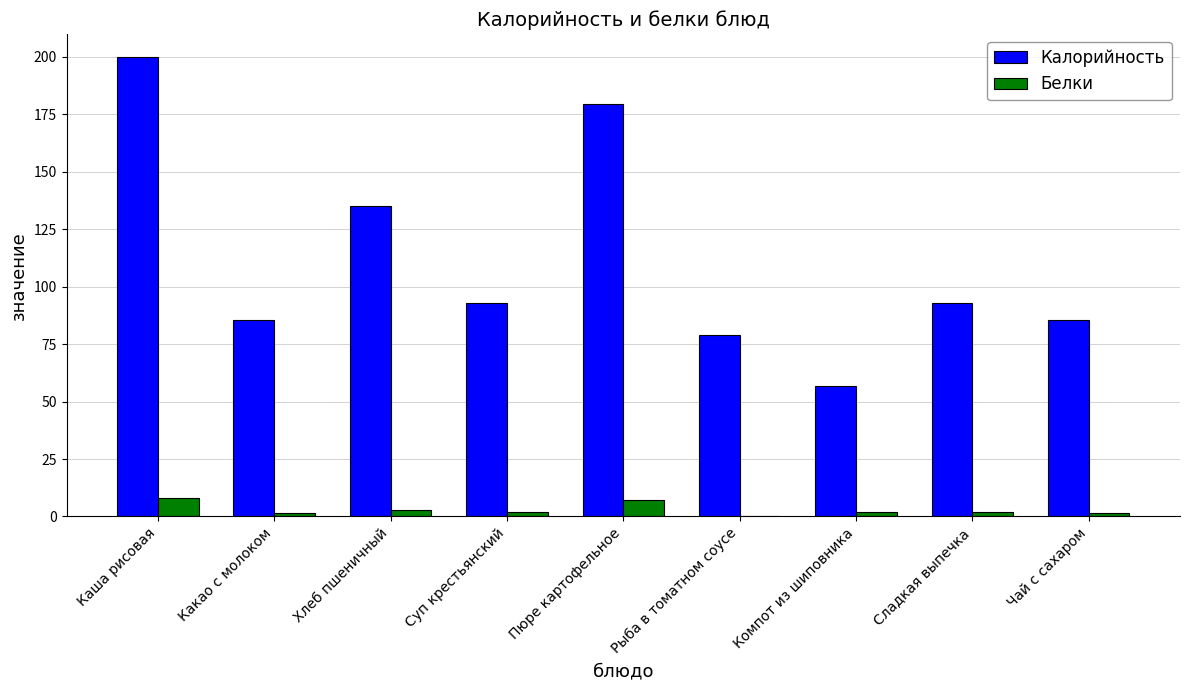

The Белки series shows 7.0 at Пюре картофельное. True or false?

True